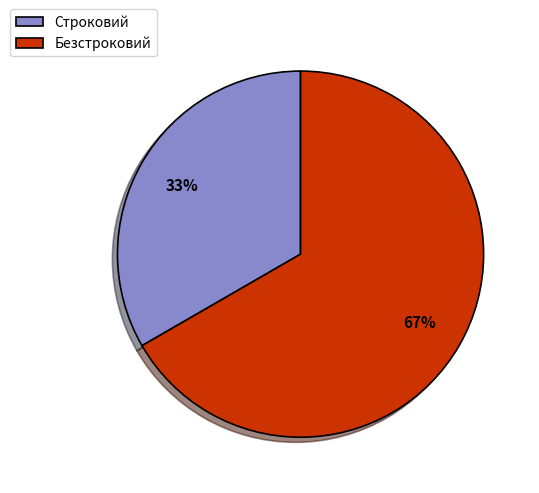

Between Безстроковий and Строковий, which is larger?

Безстроковий